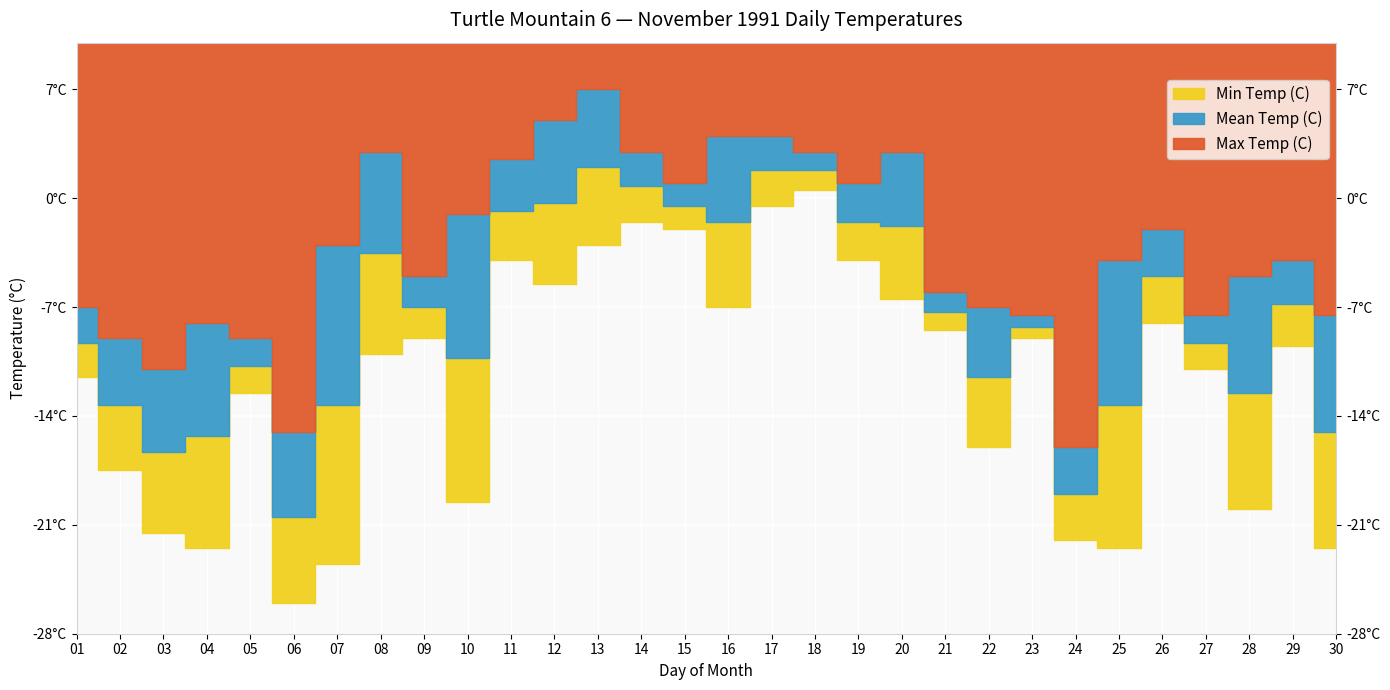

What is the minimum value shown in the chart?

-26.0